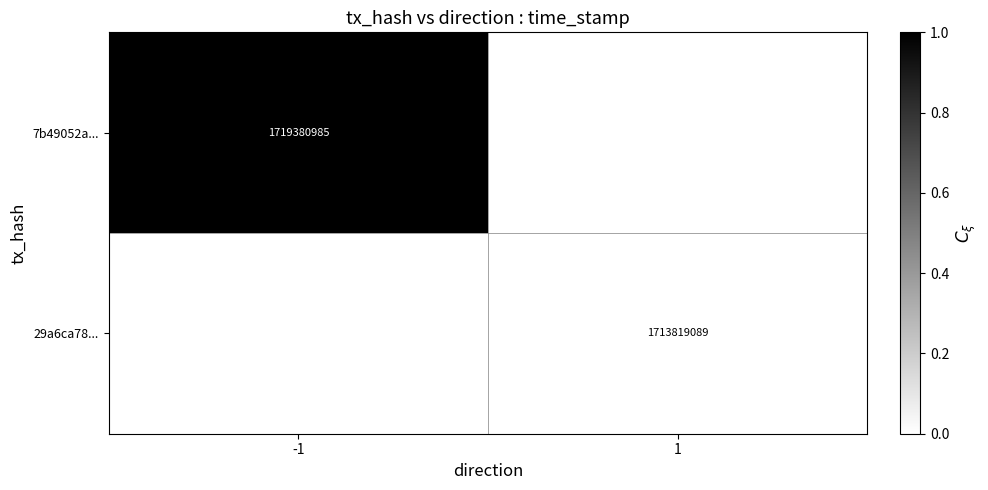

The 29a6ca78... series shows 1713819089 at 1. True or false?

True